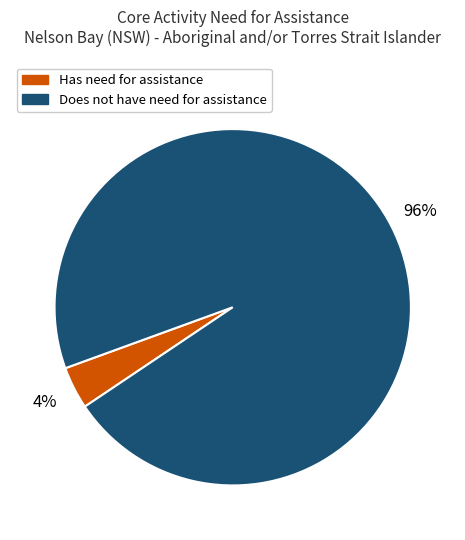

To the nearest percent, what is the average slice percentage?

50%